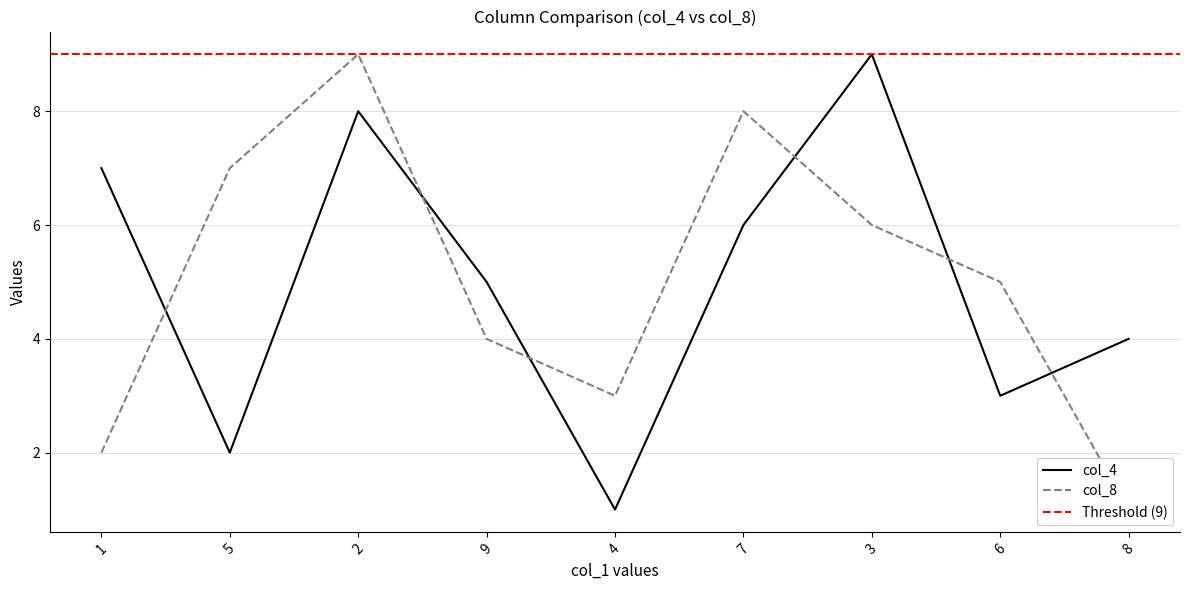

At which label does col_4 first exceed 5?

1